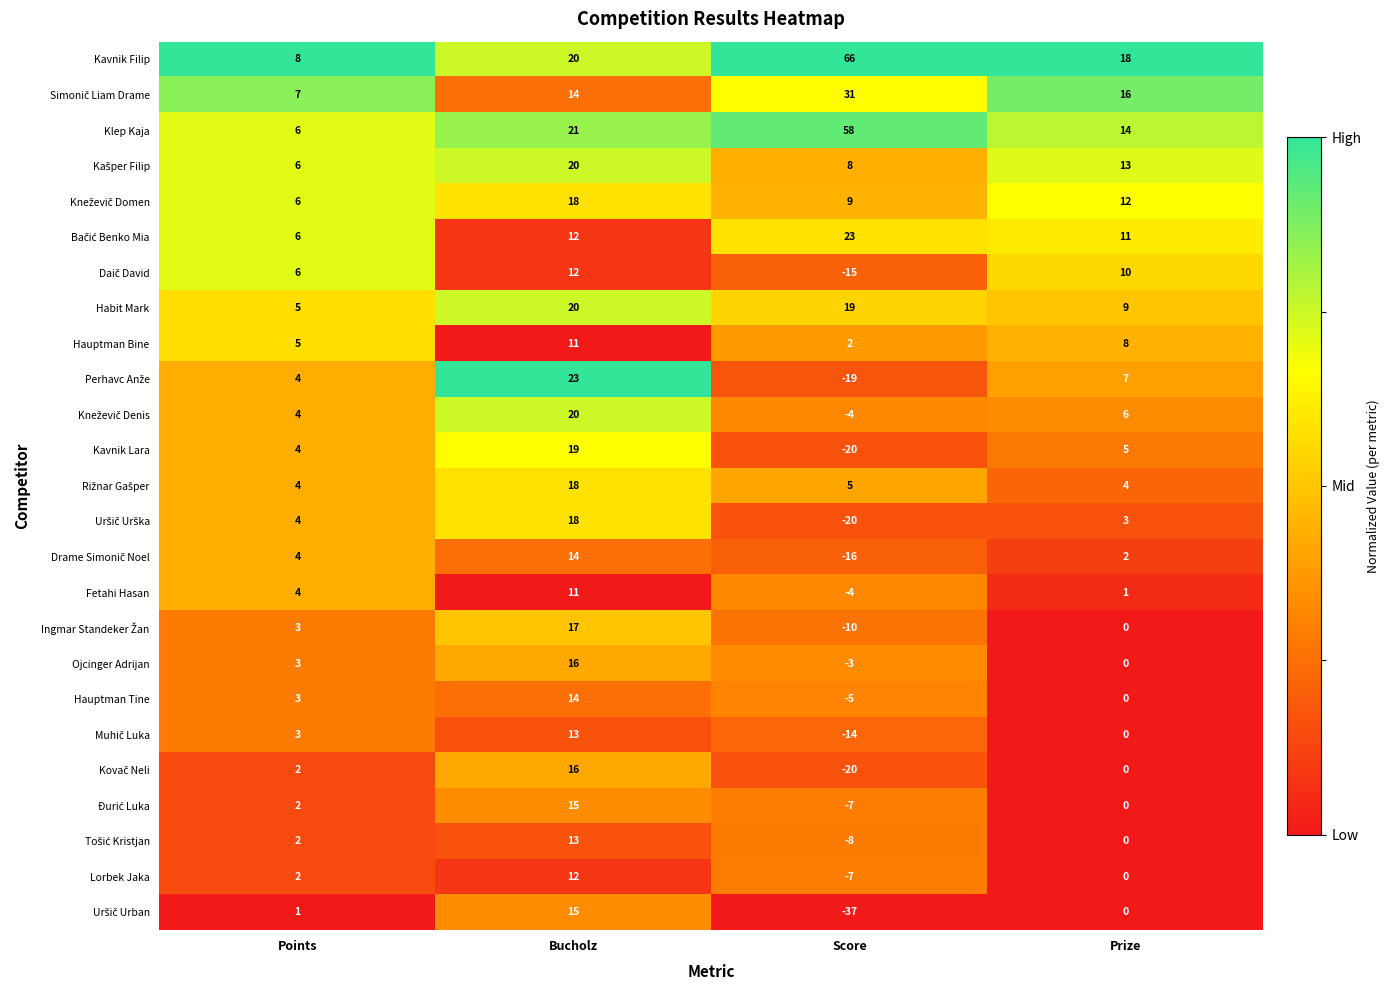

At which label does Kavnik Lara first exceed 5?

Bucholz